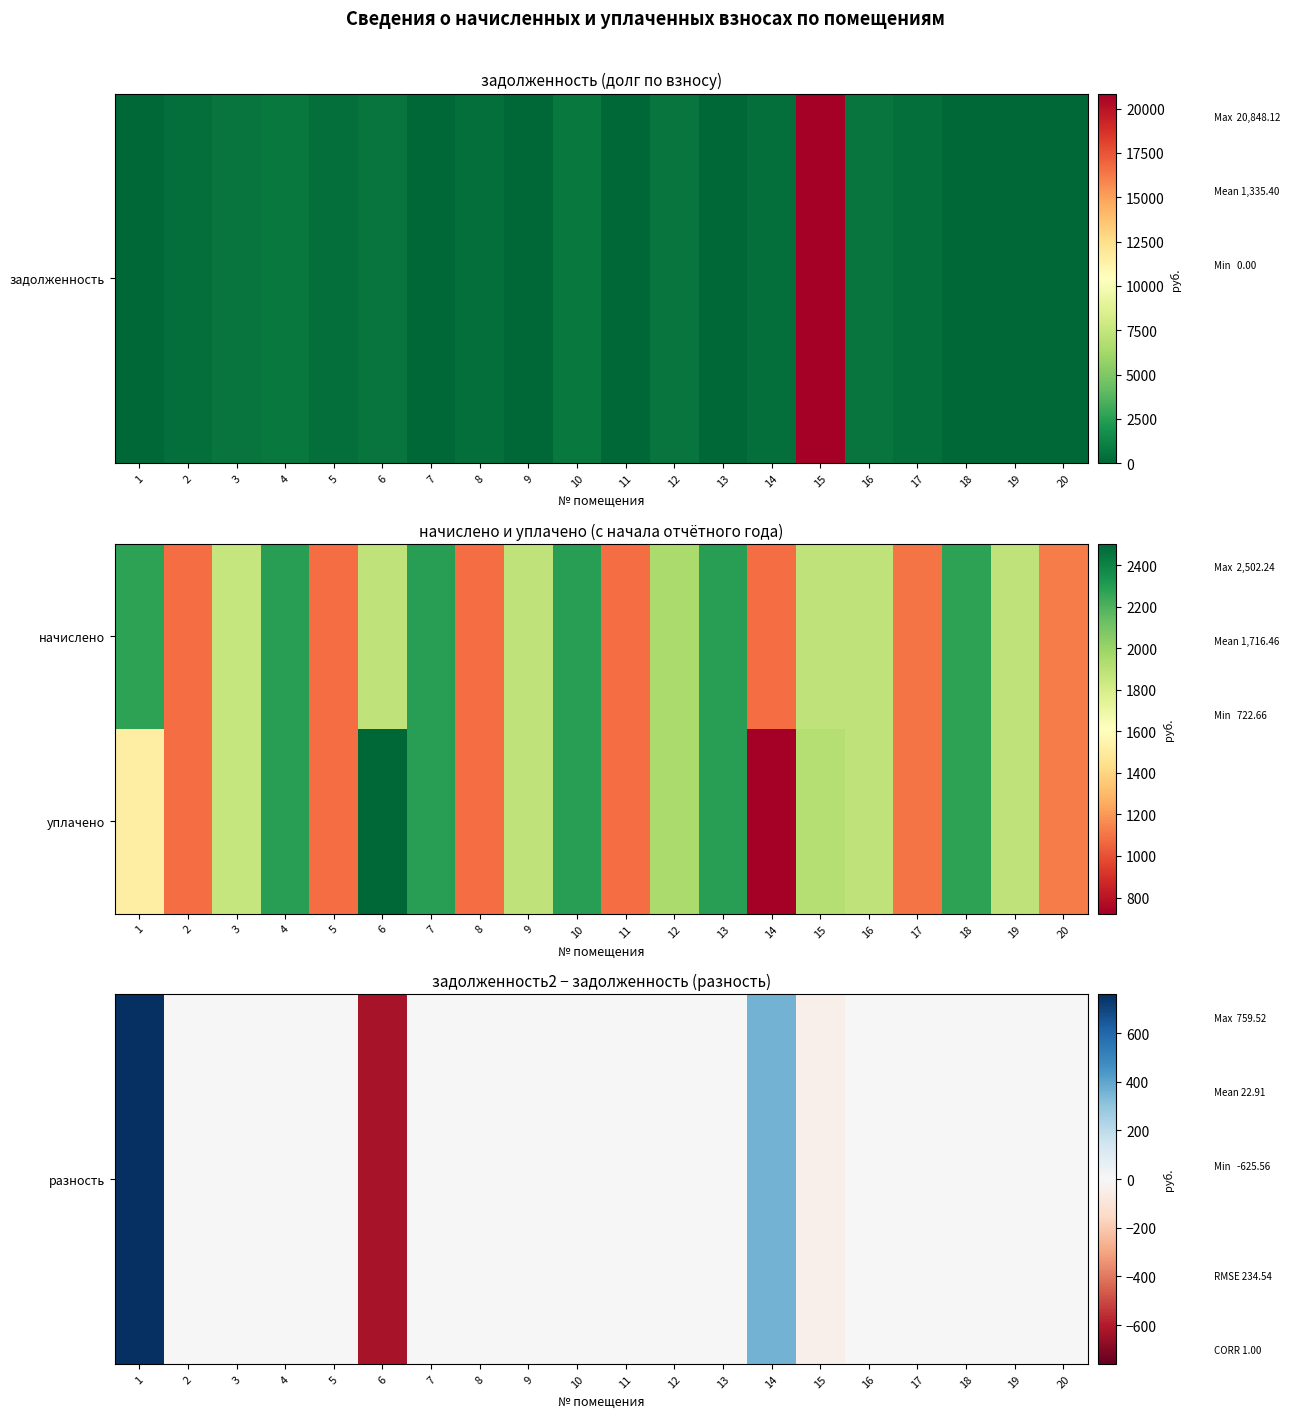

At which category does the chart reach its peak across all series?

6